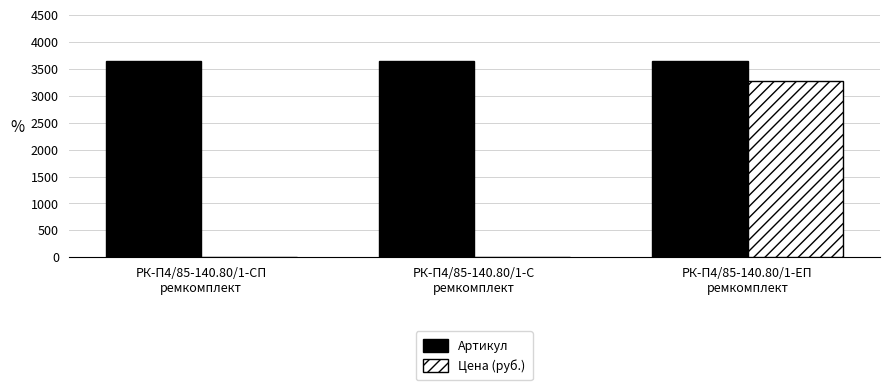

Are the bars grouped side by side (vs. stacked)?

Yes